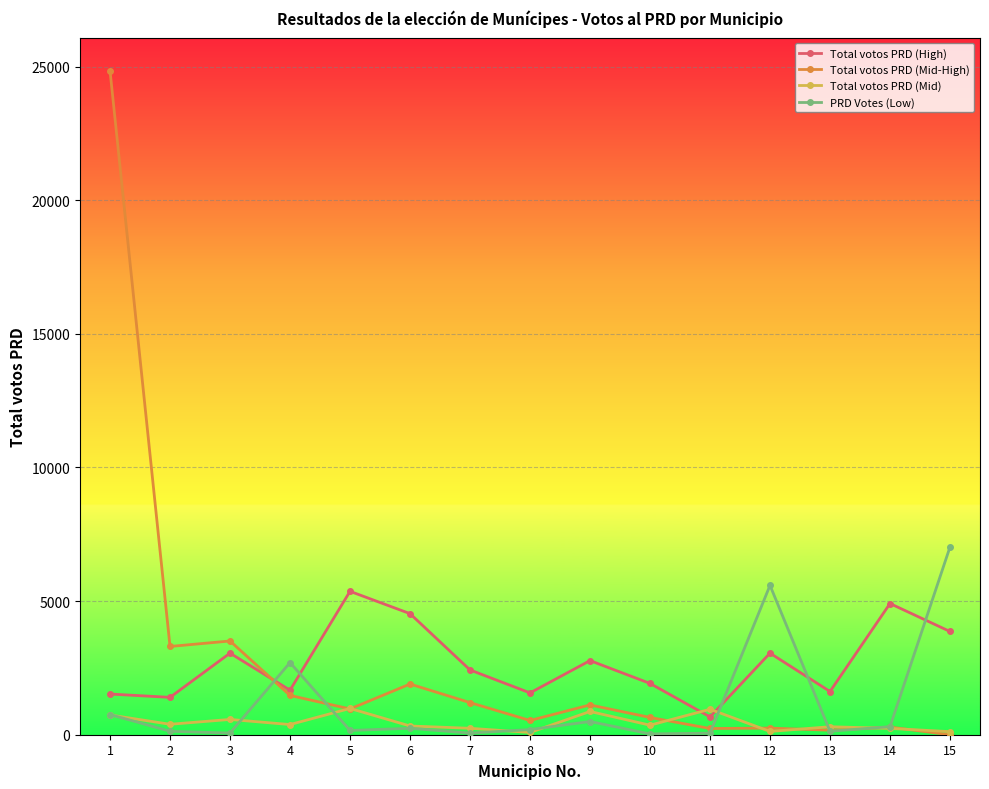

Is the value of PRD Votes (Low) at 5 greater than the value of Total votos PRD (High) at 5?

No